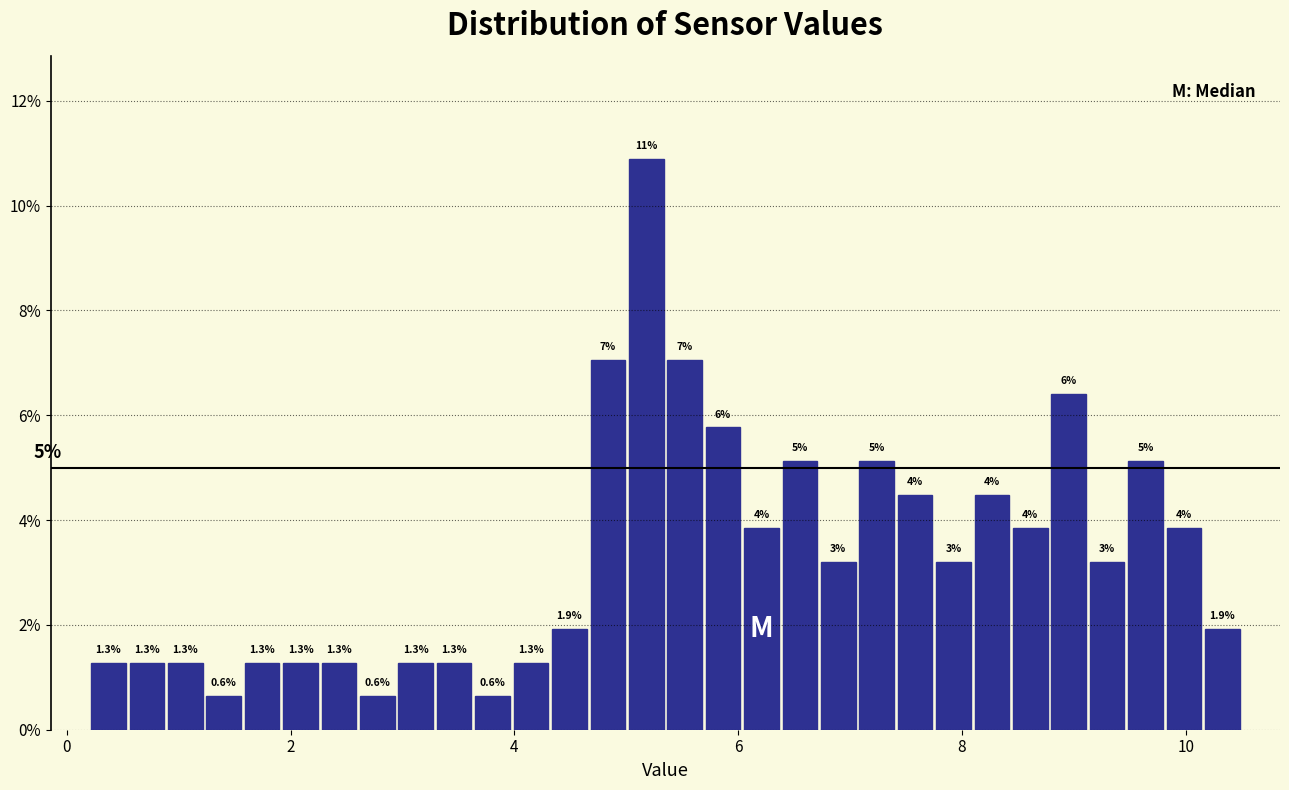

Around what value on the x-axis is the tallest bar? Give the approximate position of its centre, as read against the axis.

5.2